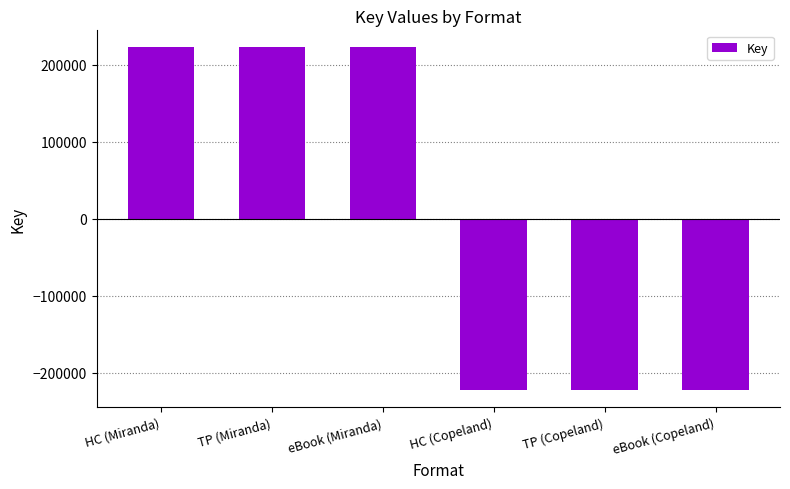

What is the maximum value shown in the chart?

222300